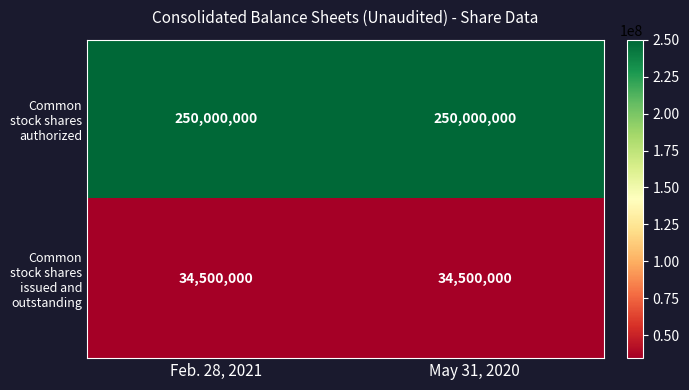

What is the spread (max minus min) of values at May 31, 2020?

215500000